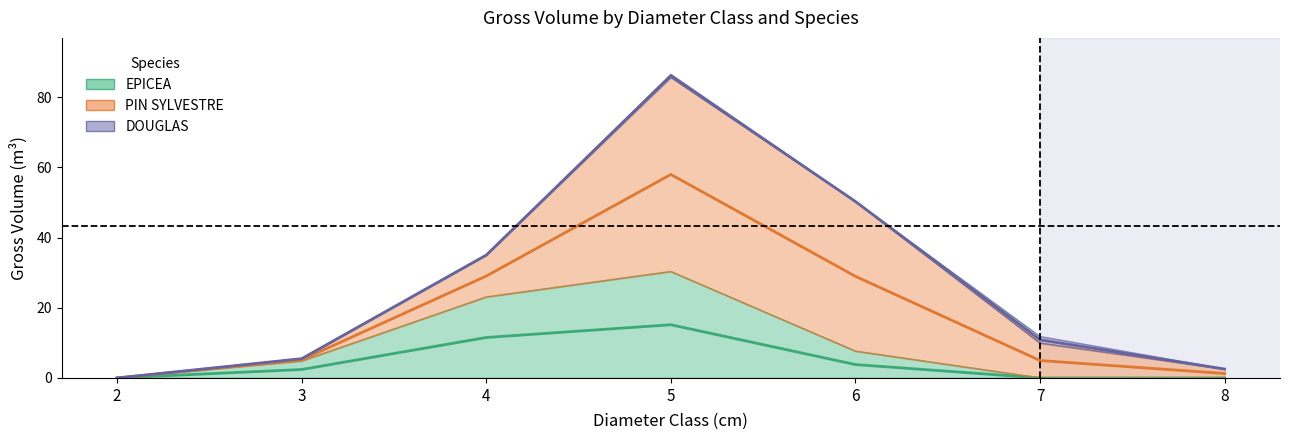

Which series ends up on top after the final intersection of DOUGLAS and EPICEA?

DOUGLAS